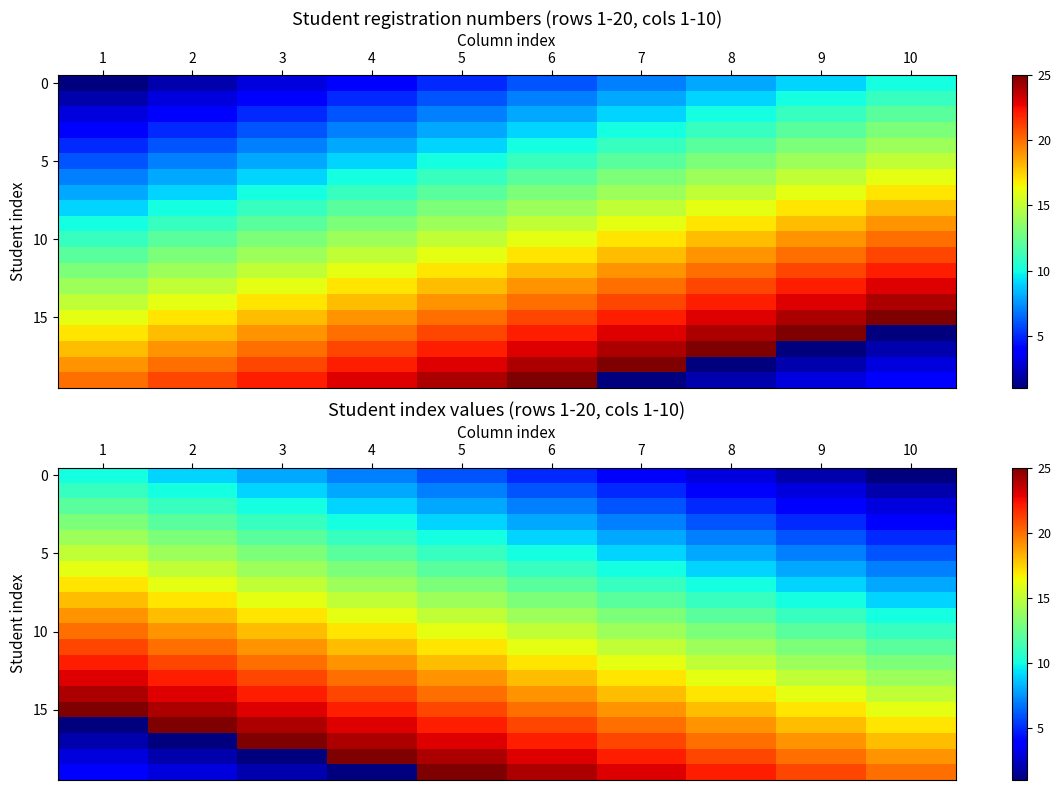

What is the difference between the highest and lowest values at 10?

19